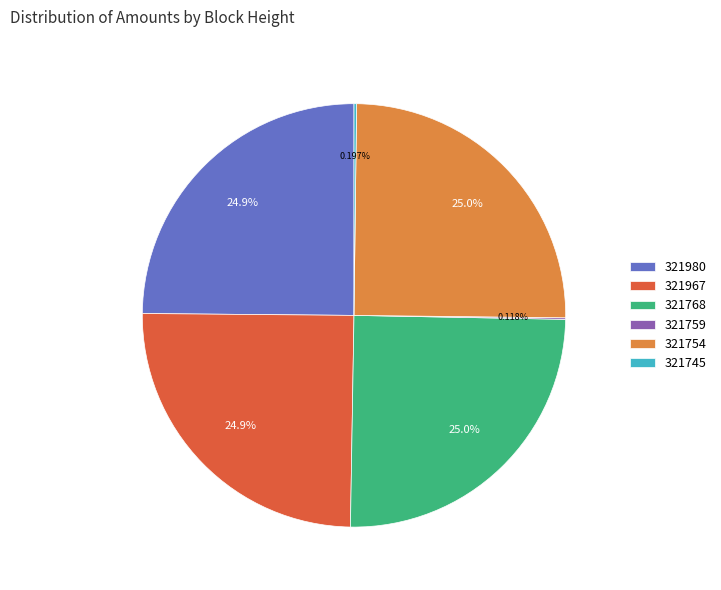

Is there any slice that represents more than half of the pie?

No